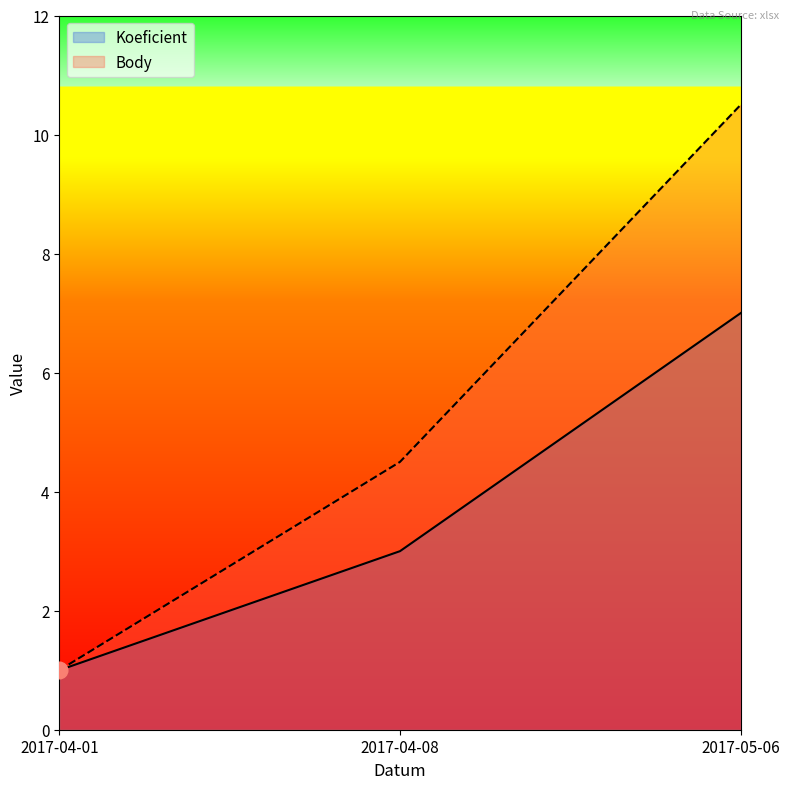

How many values in the Koeficient series are below 3?

1